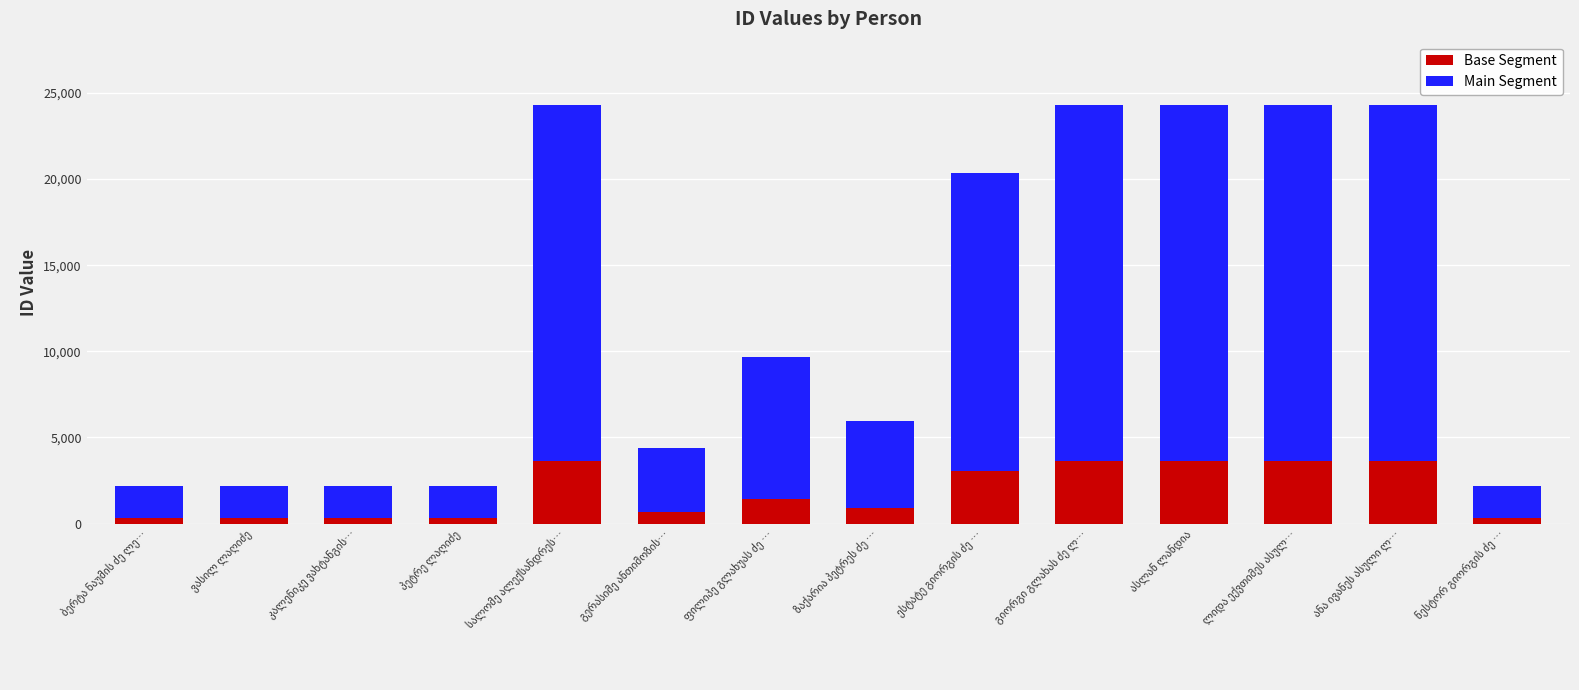

What is the difference between the maximum and minimum values in the Base Segment series?

3318.9